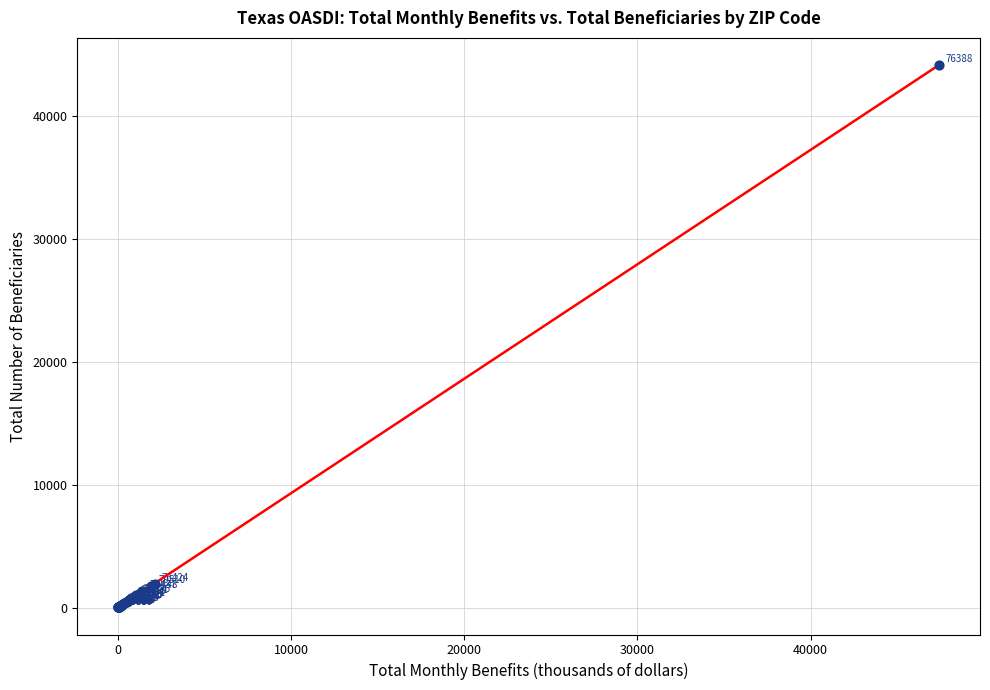

What Y value in the scatter plot is closest to 22087?

1930